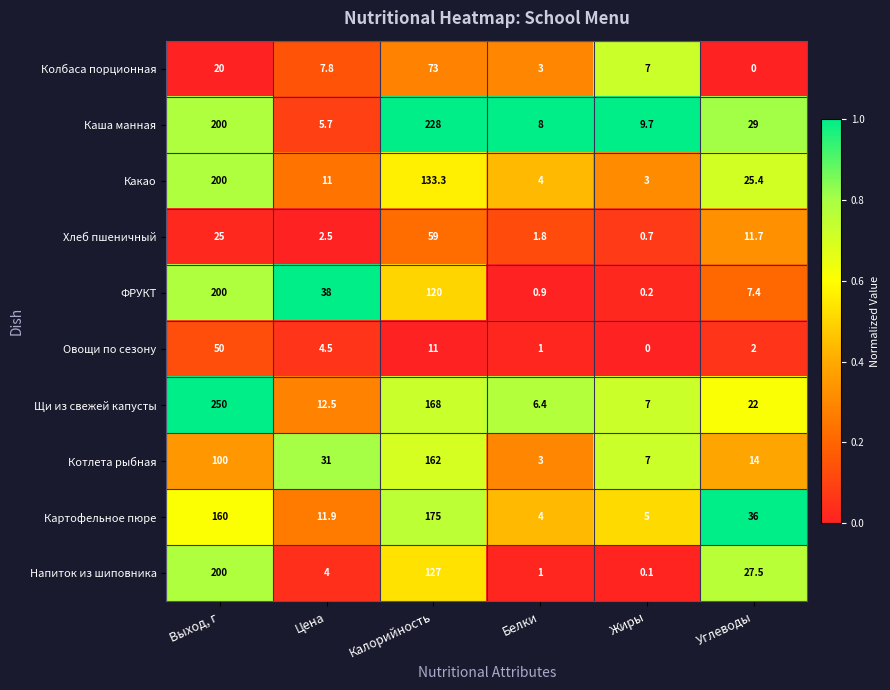

What is the maximum value shown in the chart?

250.0